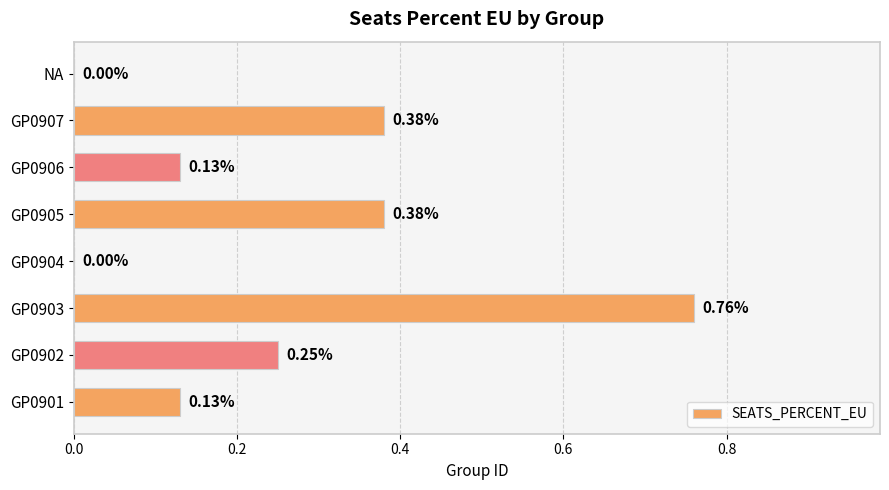

Which has a higher value, GP0903 or GP0901?

GP0903